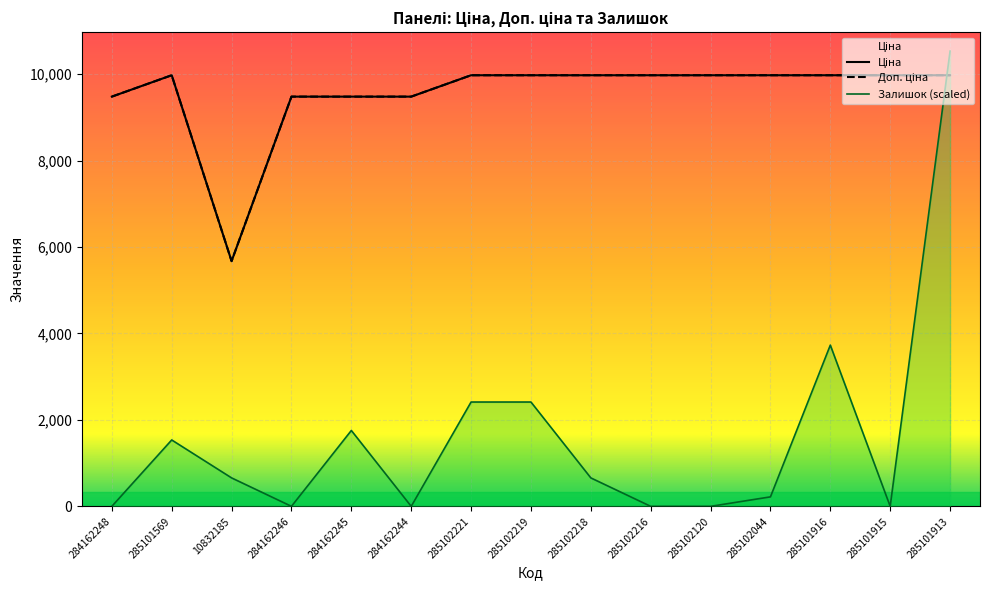

Which series has the widest spread of values?

Залишок